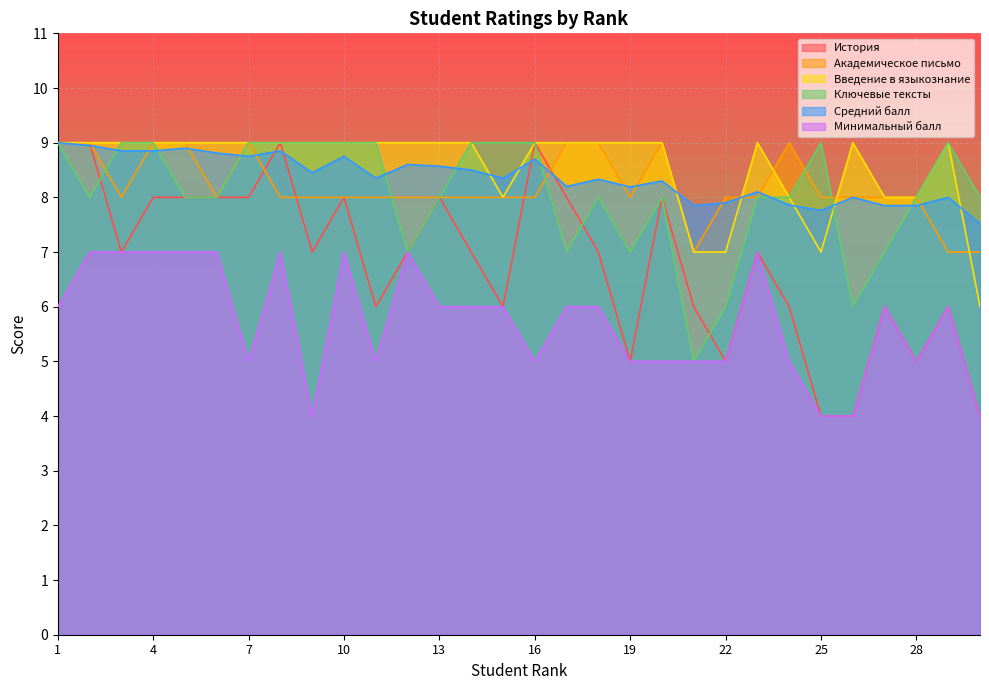

At 27, list the series in order from smallest to largest.

История, Минимальный балл, Ключевые тексты, Средний балл, Академическое письмо, Введение в языкознание